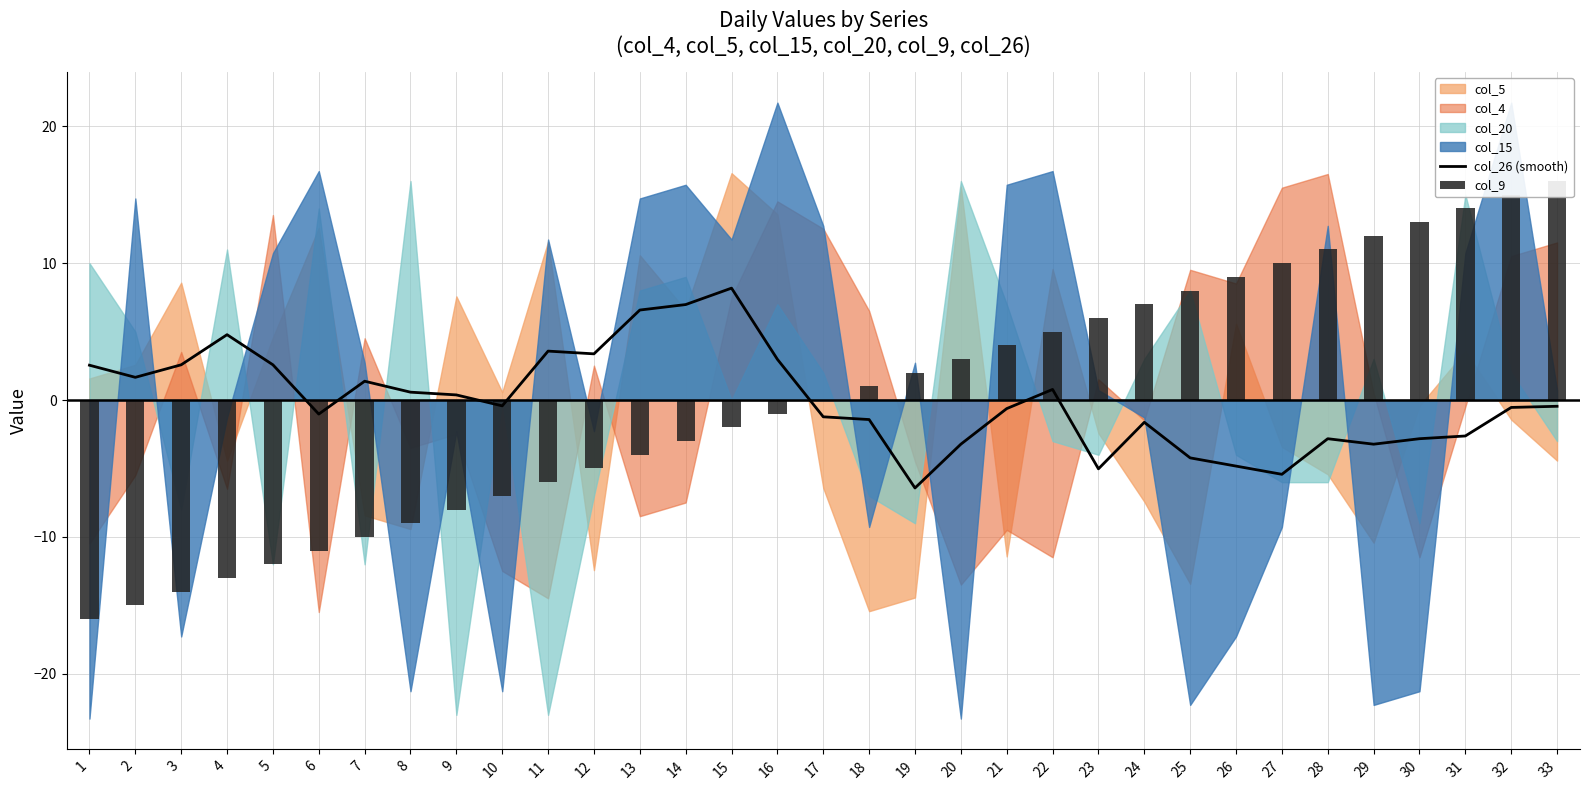

How many values in the col_9 series exceed 0?

16